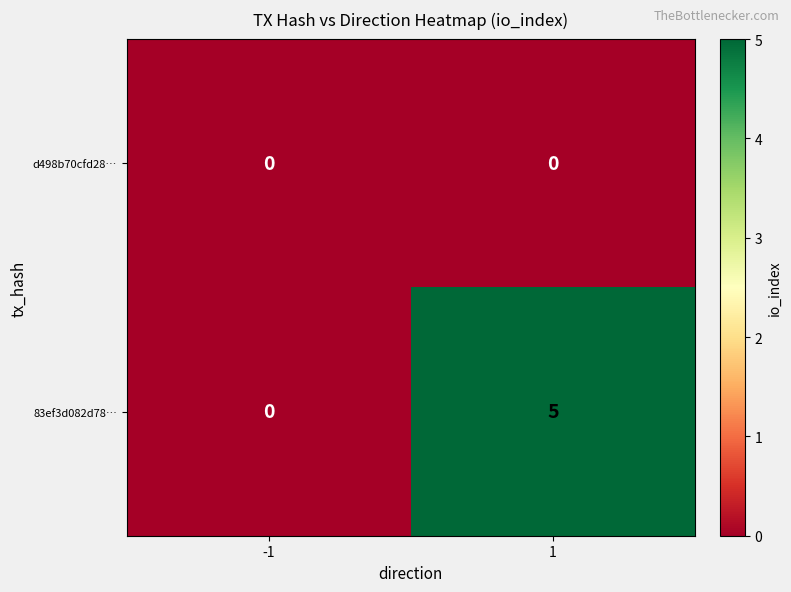

What is the spread (max minus min) of values at 1?

5